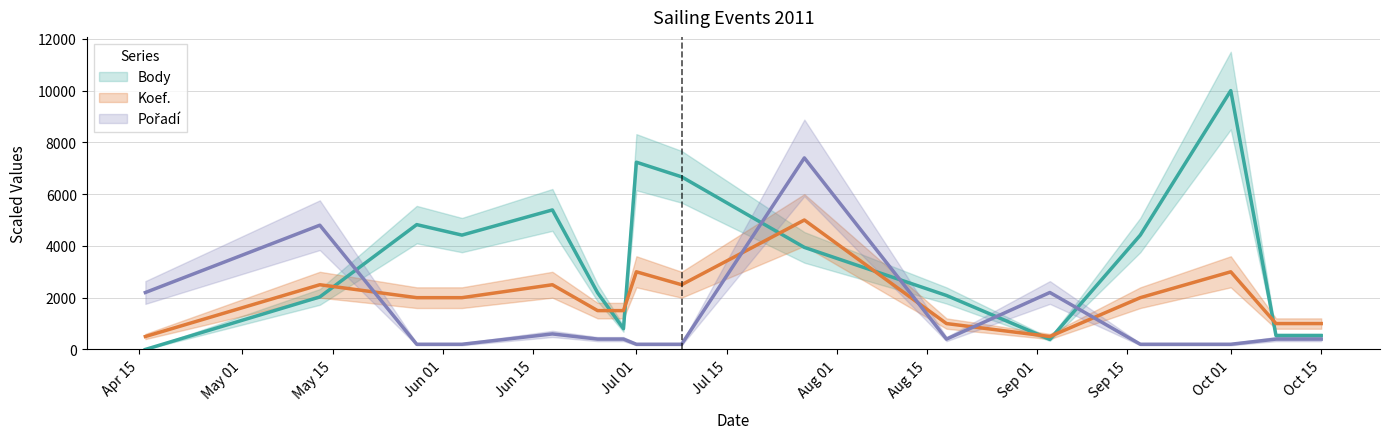

What is the spread (max minus min) of values at 2011-04-16?

2200.0